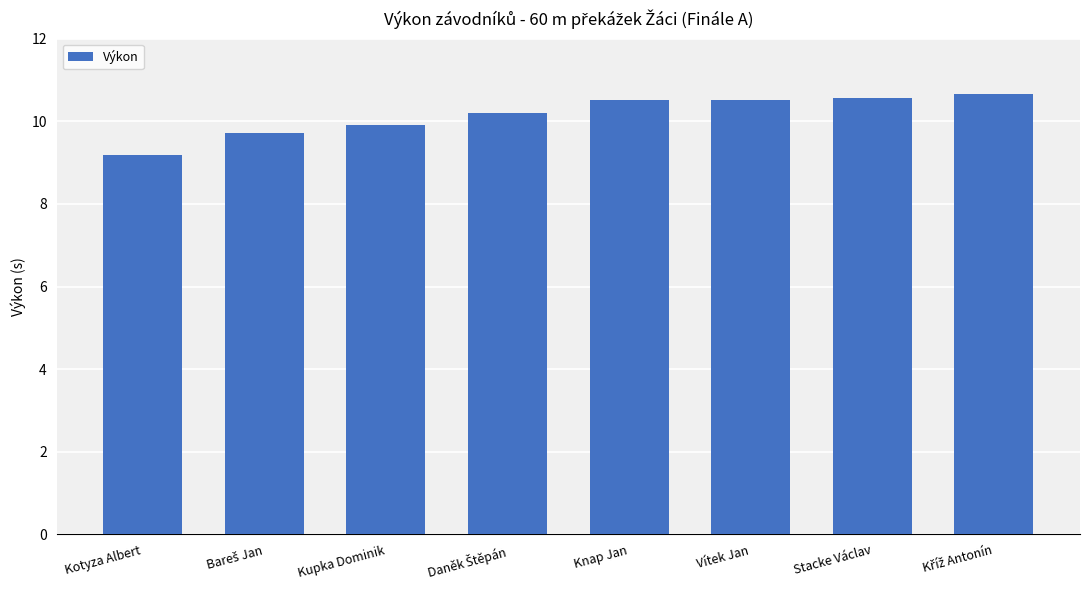

Is it true that the value at Stacke Václav is 2.3?

False